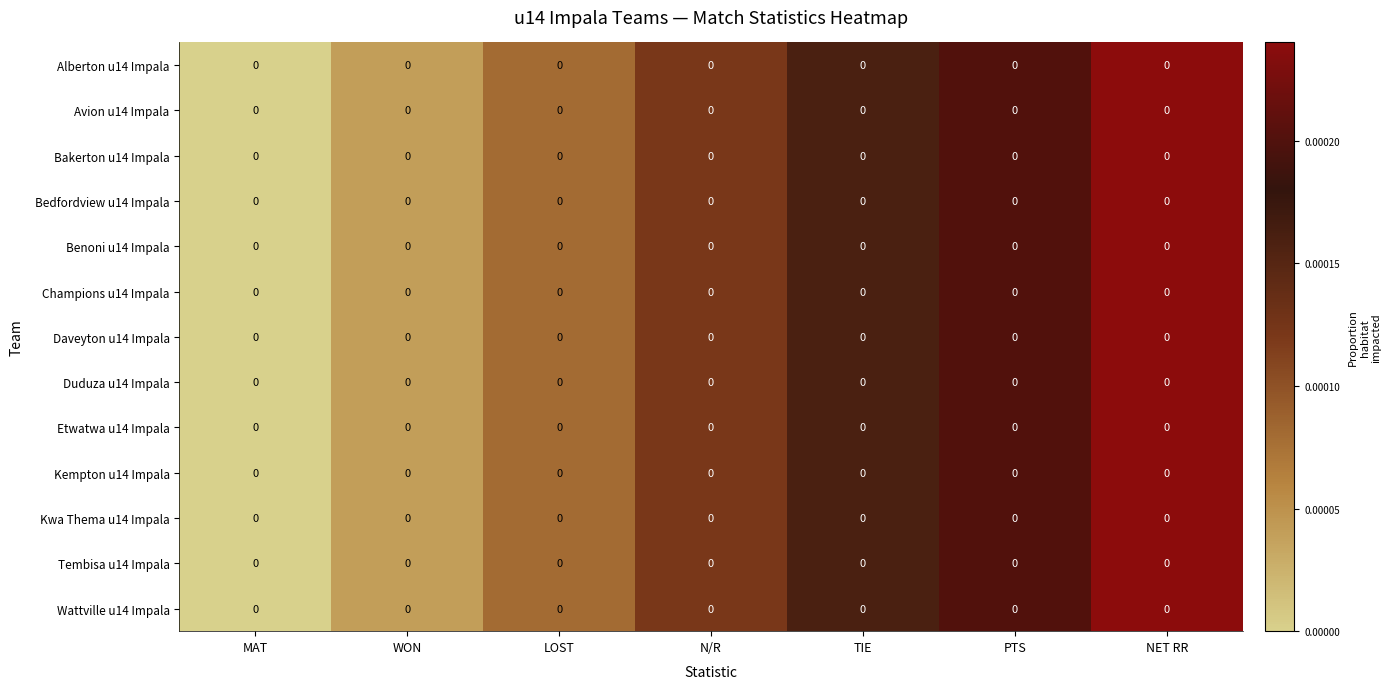

At which label does Kwa Thema u14 Impala reach its minimum?

MAT